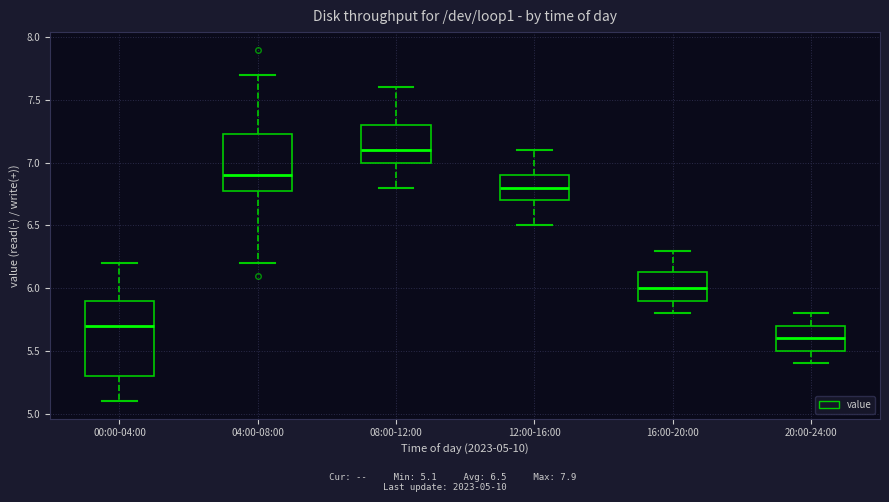

Reading left to right, transcribe this box plot: for each box, give where its median line is, the range the box spans, and where its two whiskers end, as read against the y-axis. The values are not printed on the chart, so give them approximately, as read against the axis.

00:00-04:00: median 5.70, box 5.30 to 5.90, whiskers 5.10 to 6.20
04:00-08:00: median 6.90, box 6.80 to 7.25, whiskers 6.20 to 7.70
08:00-12:00: median 7.10, box 7.00 to 7.30, whiskers 6.80 to 7.60
12:00-16:00: median 6.80, box 6.70 to 6.90, whiskers 6.50 to 7.10
16:00-20:00: median 6.00, box 5.90 to 6.15, whiskers 5.80 to 6.30
20:00-24:00: median 5.60, box 5.50 to 5.70, whiskers 5.40 to 5.80